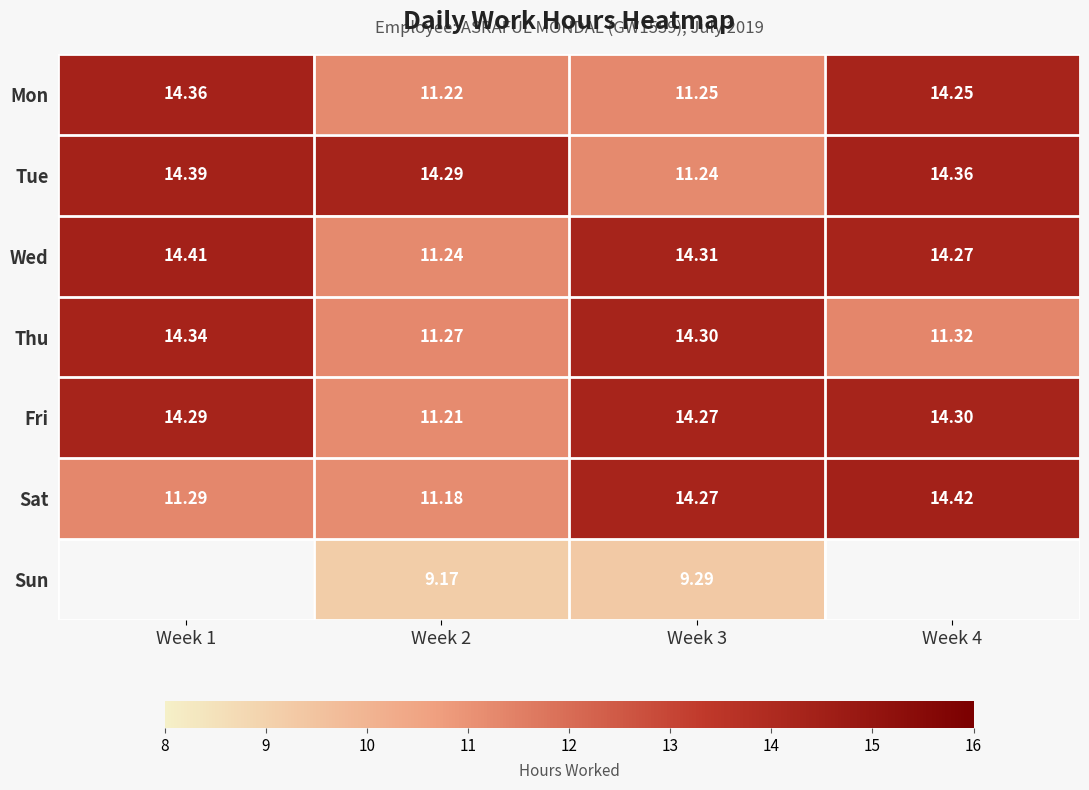

Rank the series at Week 2 from highest to lowest value.

Tue, Thu, Wed, Mon, Fri, Sat, Sun